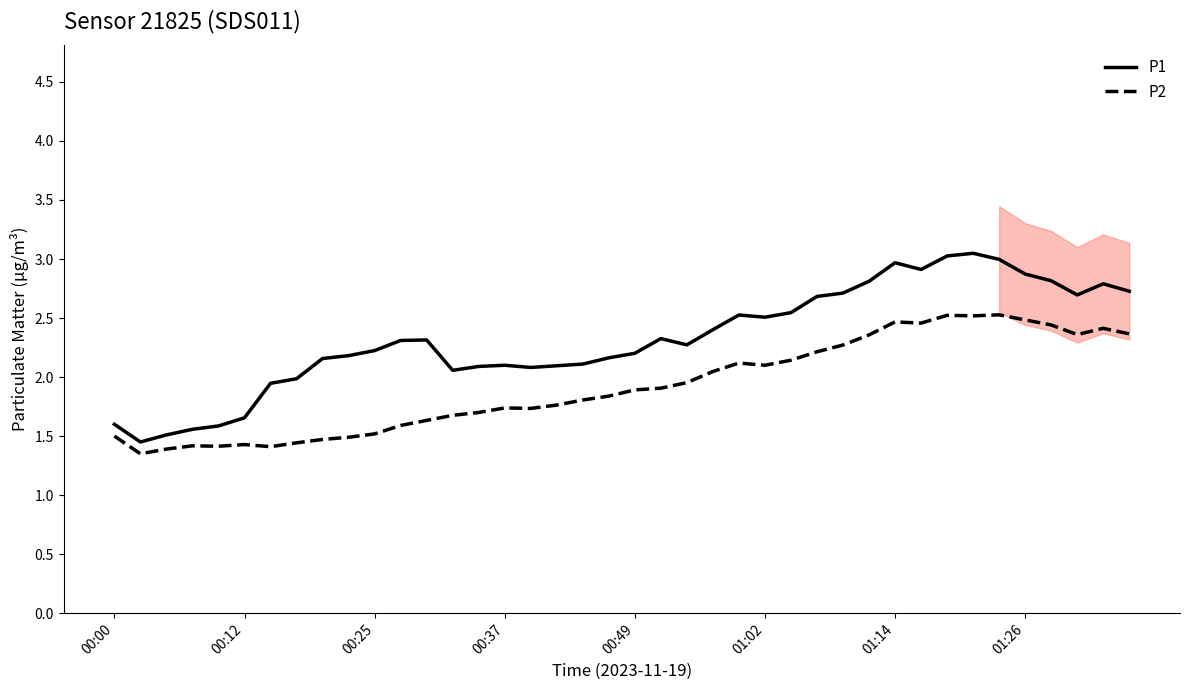

The value of P2 at 36 is 2.4. True or false?

True